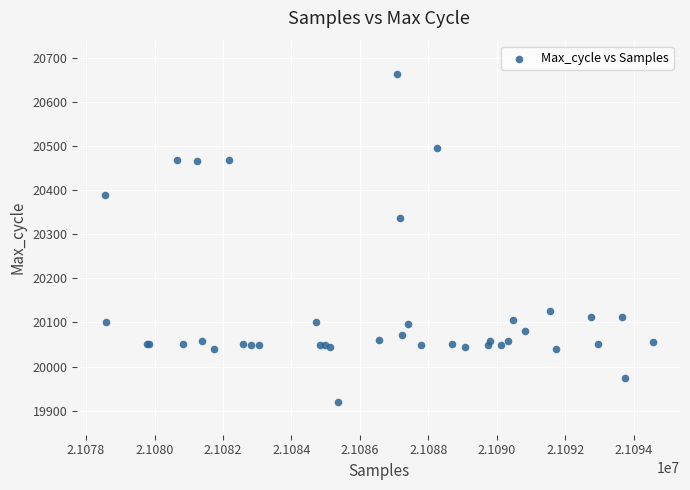

What Y value in the scatter plot is closest to 20292?

20337